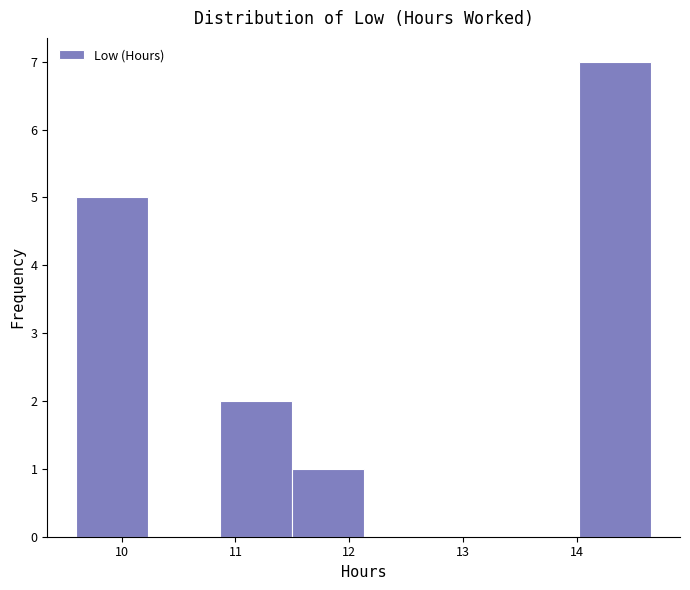

Which range on the x-axis has the tallest bar?

14.0 to 14.7